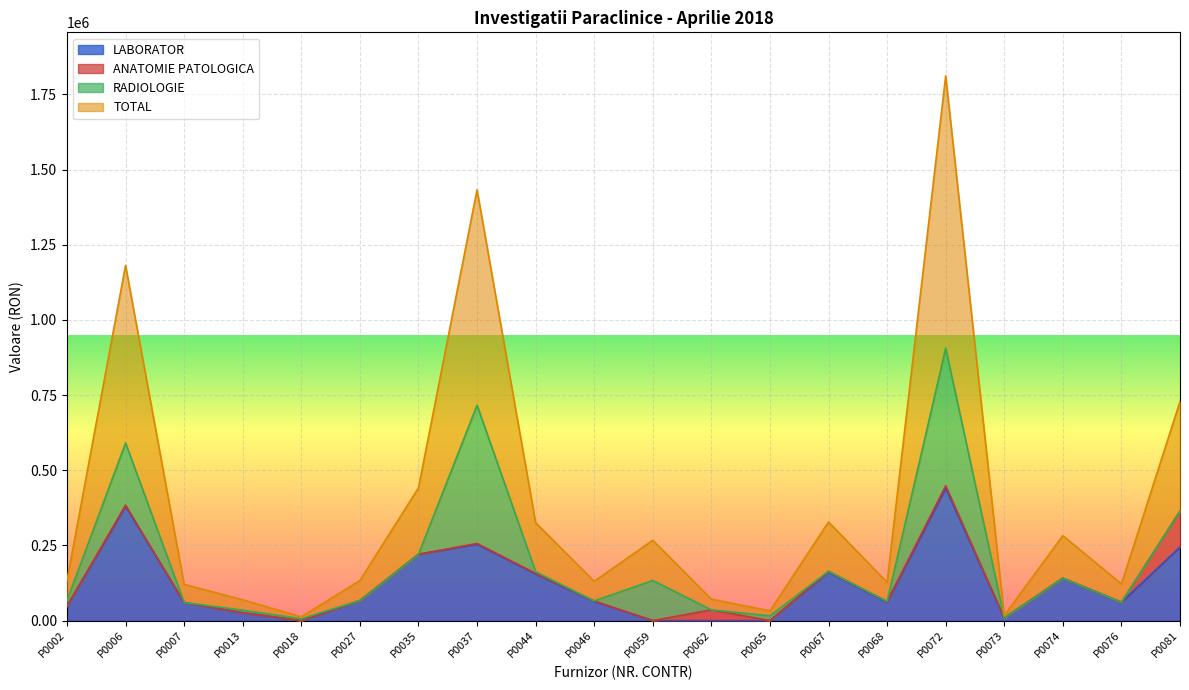

Which category has the highest value in the LABORATOR series?

P0072